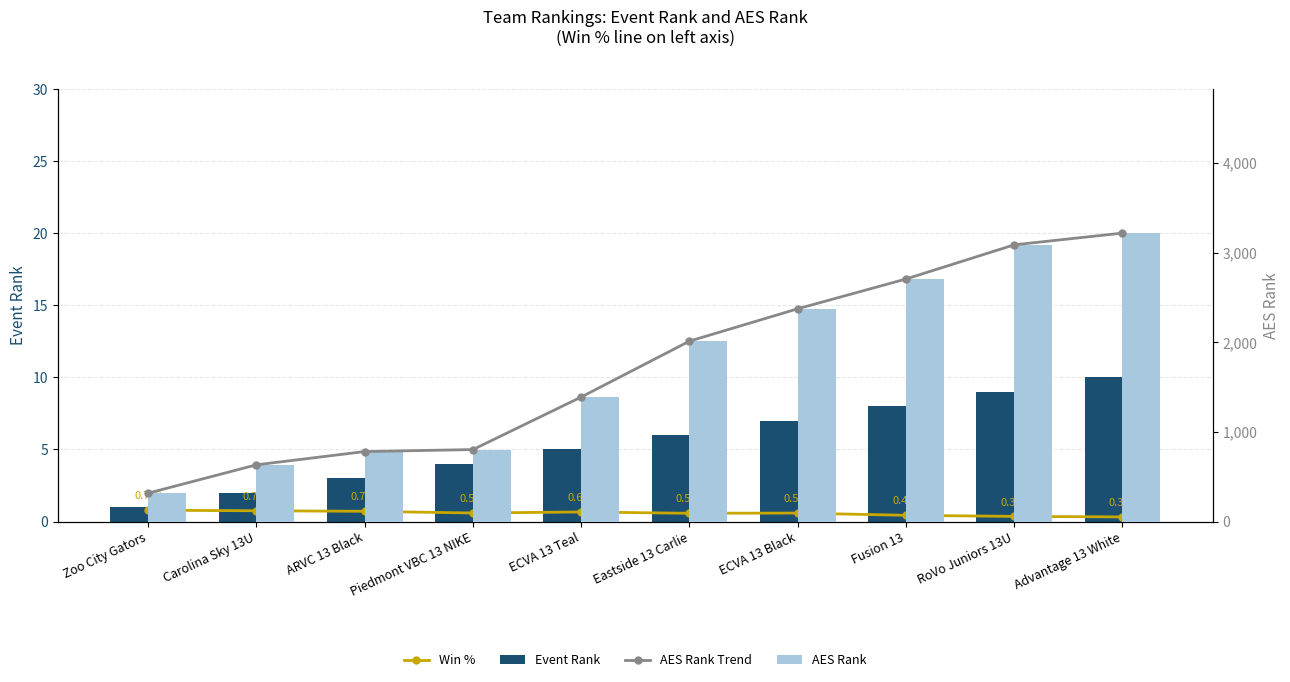

Reading left to right, transcribe all the data shown in this chart.

Win %: Zoo City Gators=0.8	Carolina Sky 13U=0.8	ARVC 13 Black=0.7	Piedmont VBC 13 NIKE=0.6	ECVA 13 Teal=0.7	Eastside 13 Carlie=0.6	ECVA 13 Black=0.6	Fusion 13=0.4	RoVo Juniors 13U=0.4	Advantage 13 White=0.3
Event Rank: Zoo City Gators=1.0	Carolina Sky 13U=2.0	ARVC 13 Black=3.0	Piedmont VBC 13 NIKE=4.0	ECVA 13 Teal=5.0	Eastside 13 Carlie=6.0	ECVA 13 Black=7.0	Fusion 13=8.0	RoVo Juniors 13U=9.0	Advantage 13 White=10.0
AES Rank Trend: Zoo City Gators=317.0	Carolina Sky 13U=633.0	ARVC 13 Black=781.0	Piedmont VBC 13 NIKE=803.0	ECVA 13 Teal=1389.0	Eastside 13 Carlie=2012.0	ECVA 13 Black=2373.0	Fusion 13=2705.0	RoVo Juniors 13U=3086.0	Advantage 13 White=3217.0
AES Rank: Zoo City Gators=317.0	Carolina Sky 13U=633.0	ARVC 13 Black=781.0	Piedmont VBC 13 NIKE=803.0	ECVA 13 Teal=1389.0	Eastside 13 Carlie=2012.0	ECVA 13 Black=2373.0	Fusion 13=2705.0	RoVo Juniors 13U=3086.0	Advantage 13 White=3217.0